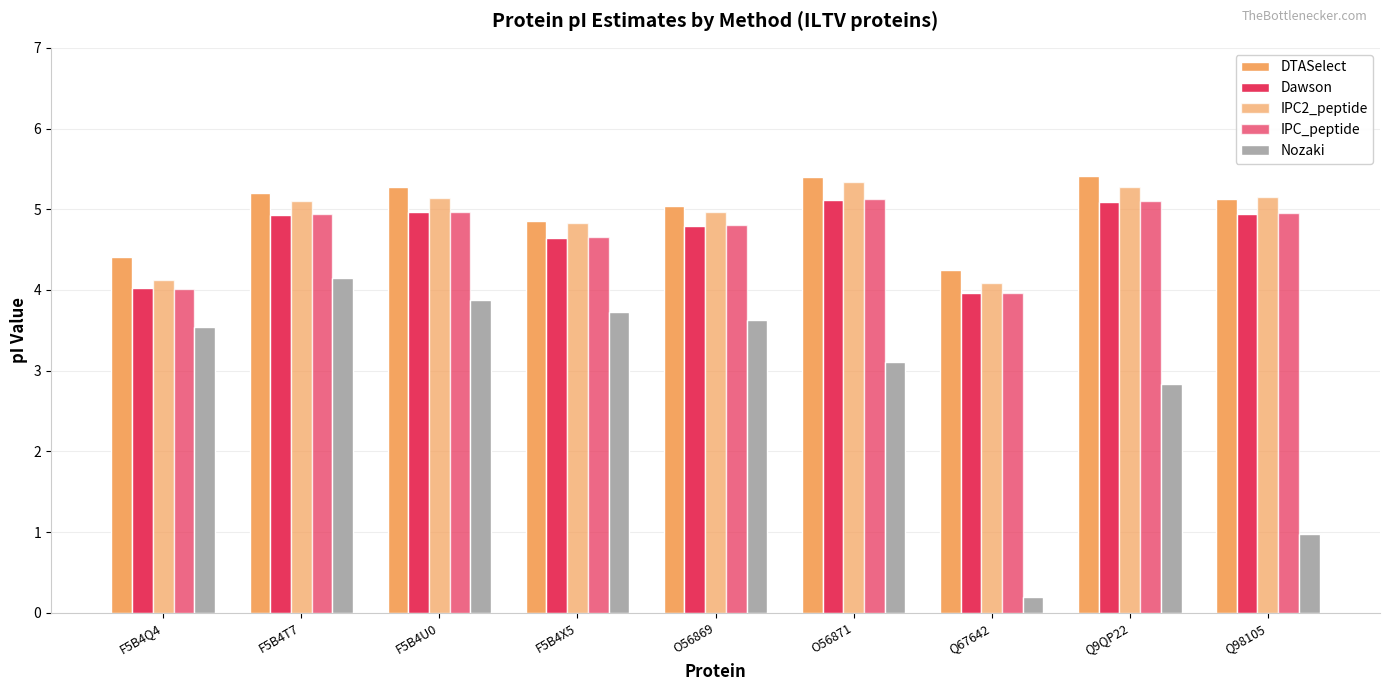

What is the difference between the IPC_peptide values at F5B4Q4 and F5B4T7?

0.9